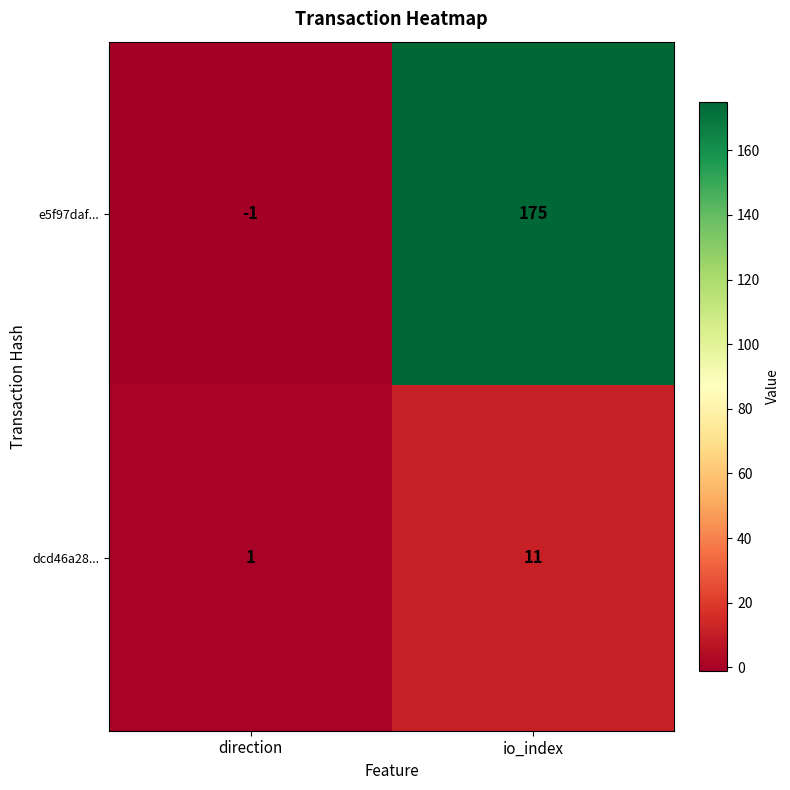

Which series changed the most between direction and io_index?

e5f97daf...